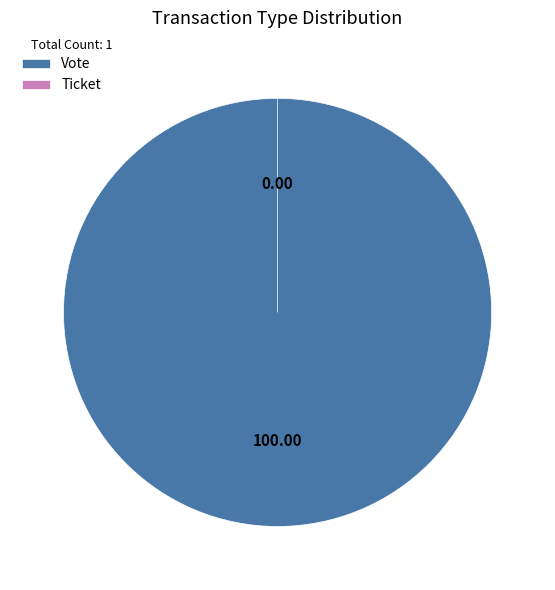

What is the majority slice?

Vote